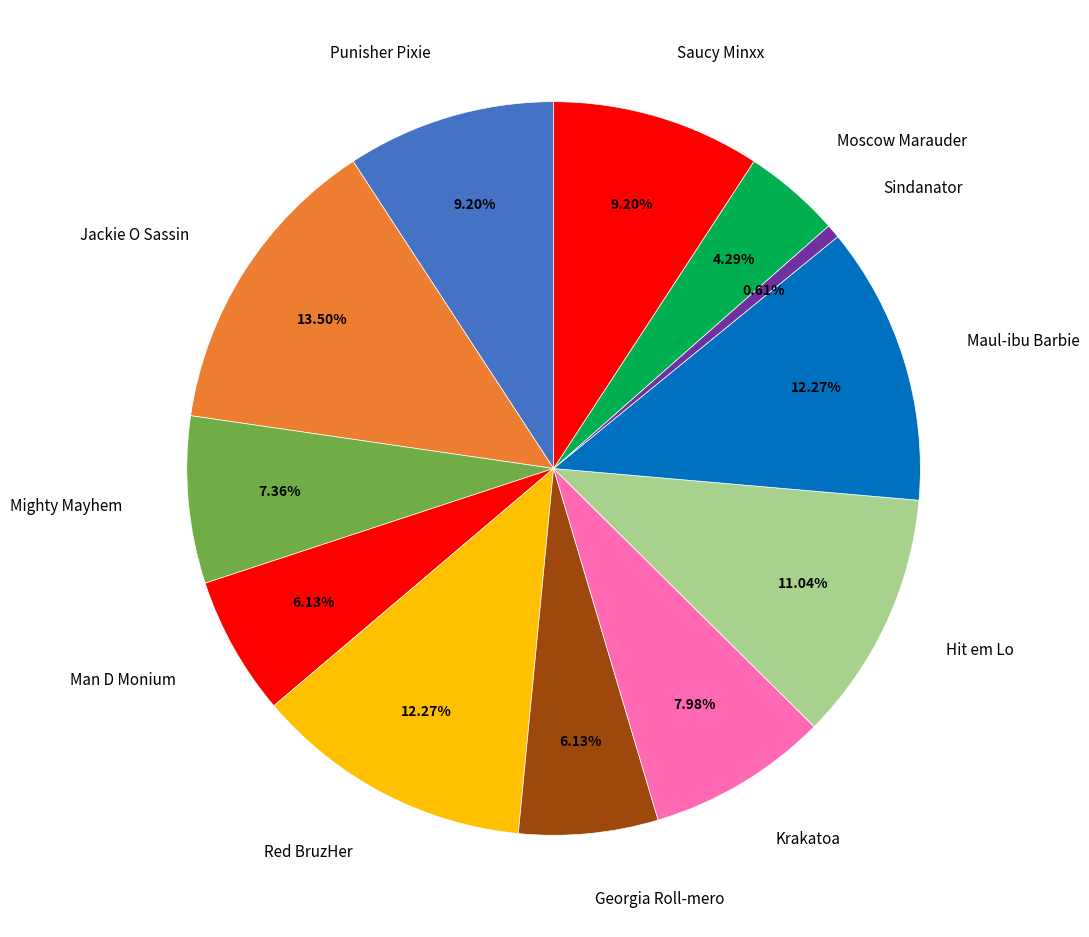

Which category has the biggest portion of the pie?

Jackie O Sassin